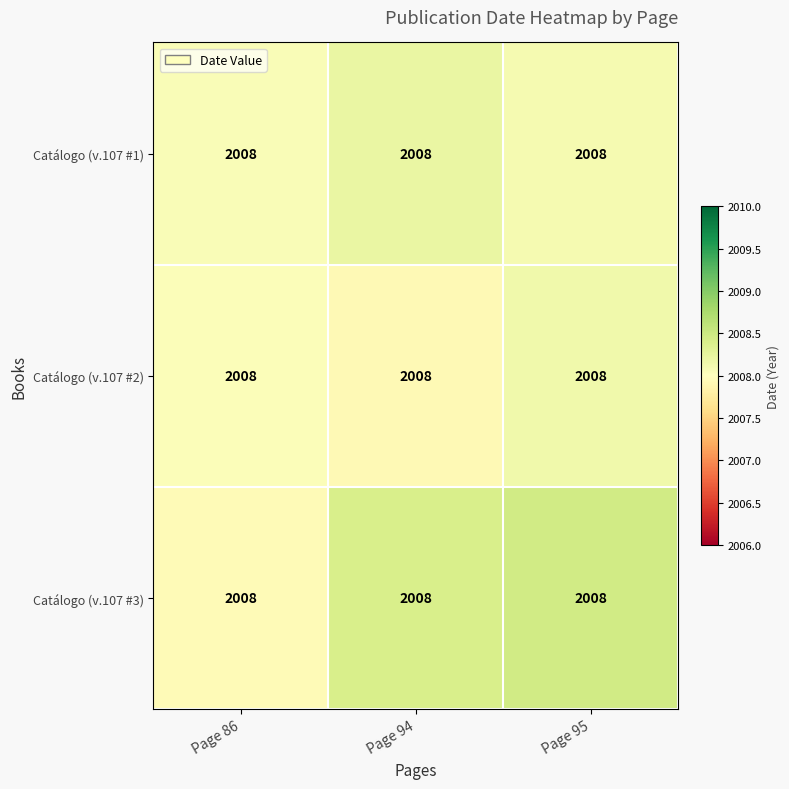

The value of Catálogo (v.107 #3) at Page 94 is 2008.4. True or false?

True